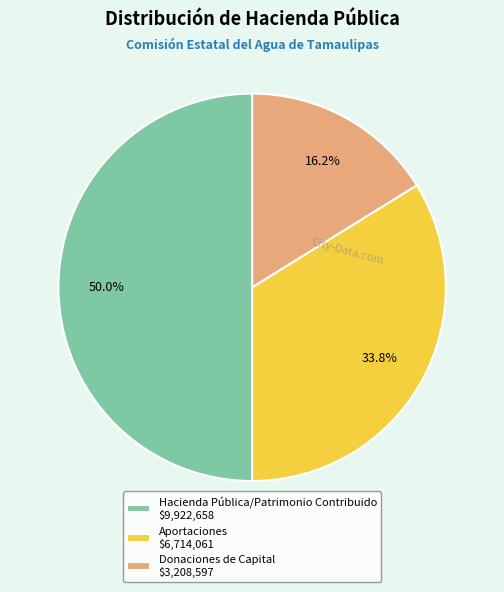

Does Aportaciones $6,714,061 account for over 50% of the chart?

No